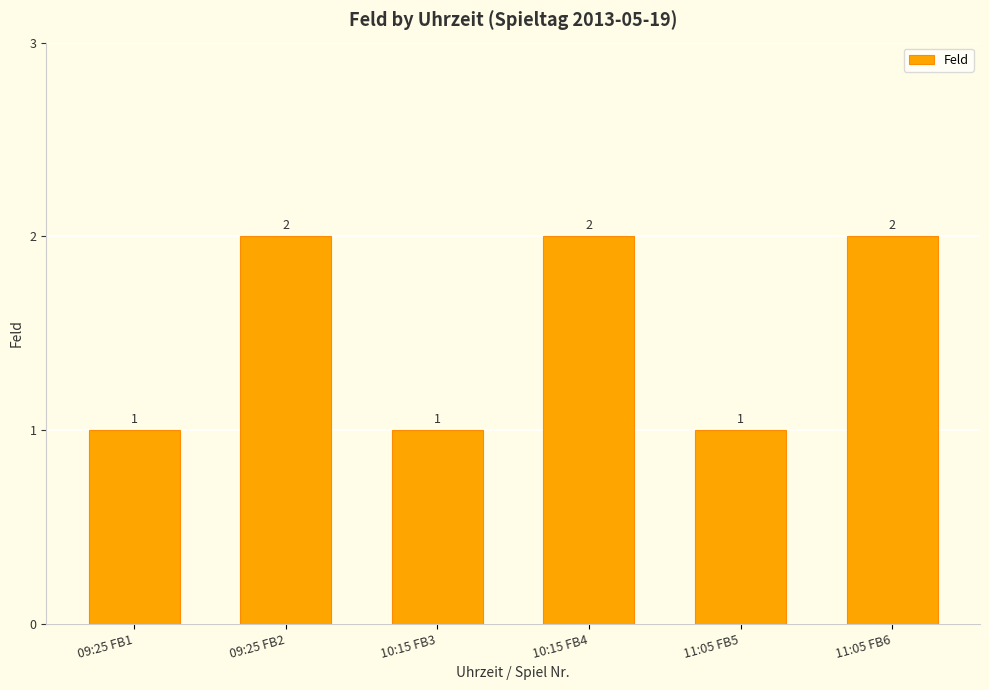

Count the values in the range 1 to 2.

6